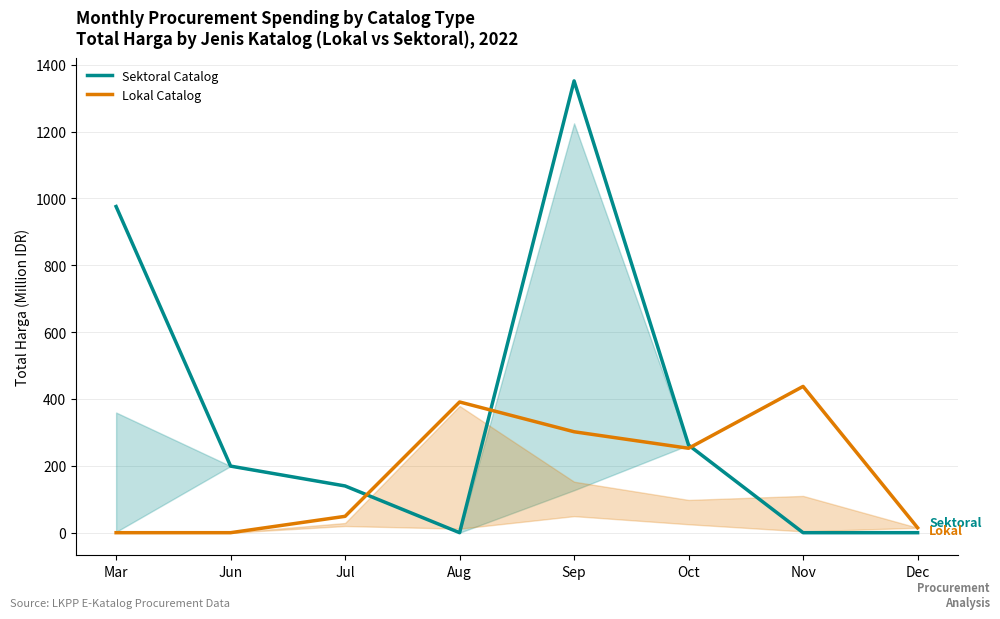

True or false: Lokal Catalog has a value of 4.7 at Dec.

False